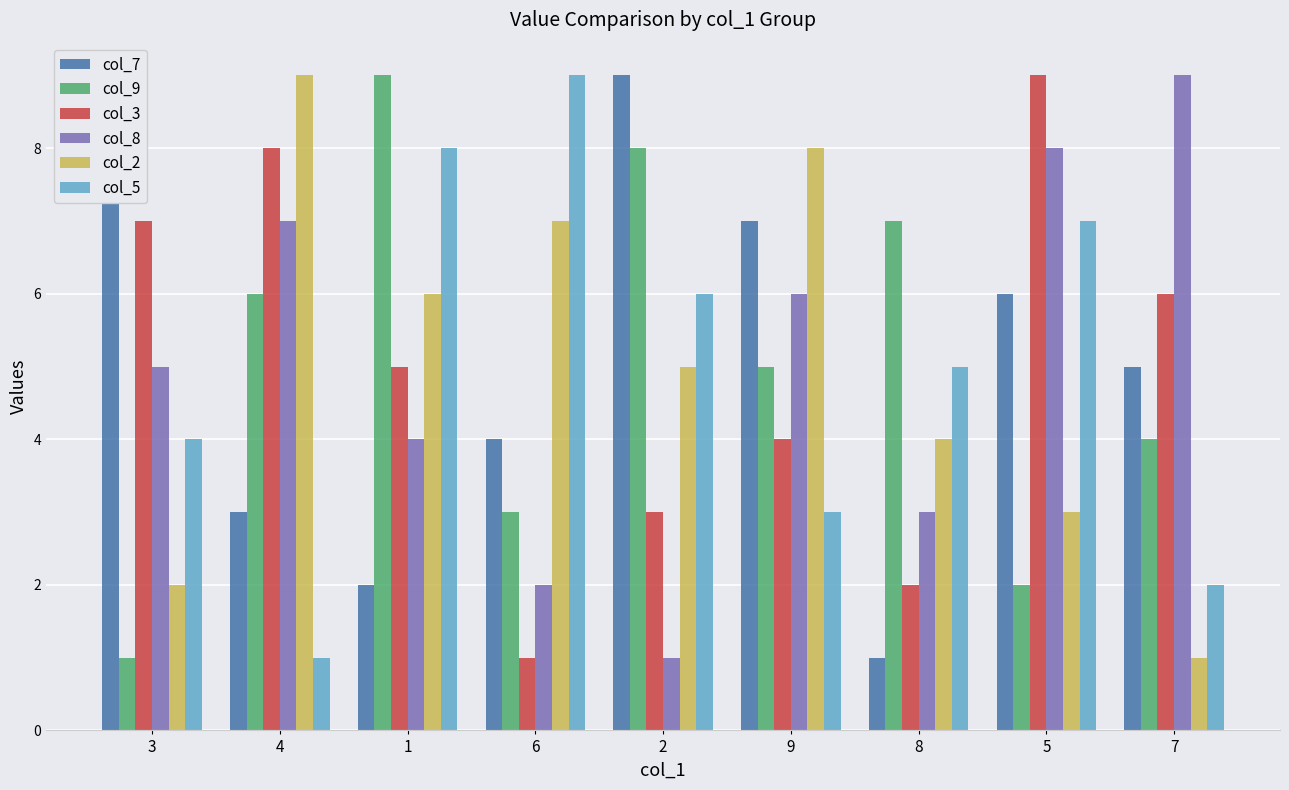

Does the chart contain any negative values?

No